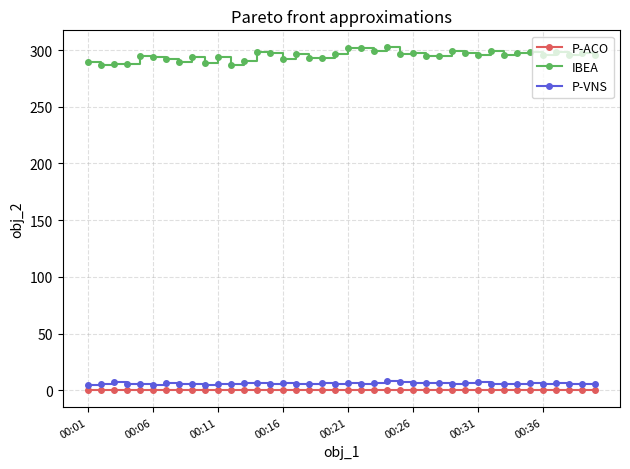

Which series has the largest total across all categories?

IBEA